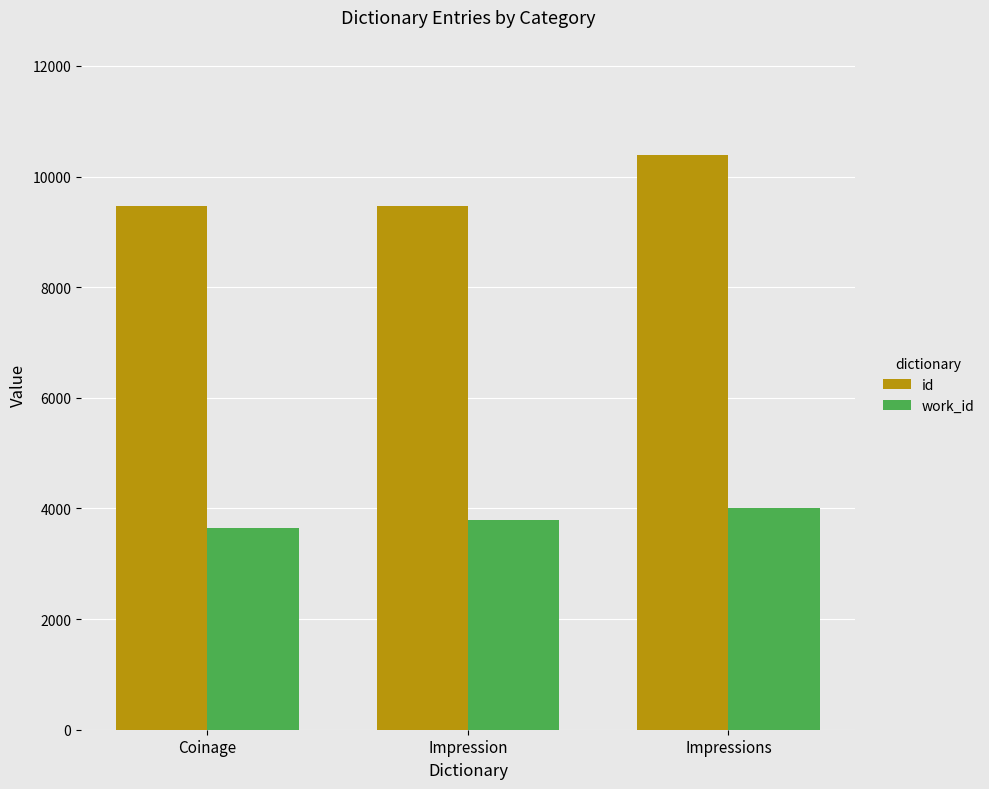

The value of id at Impressions is 10396. True or false?

True